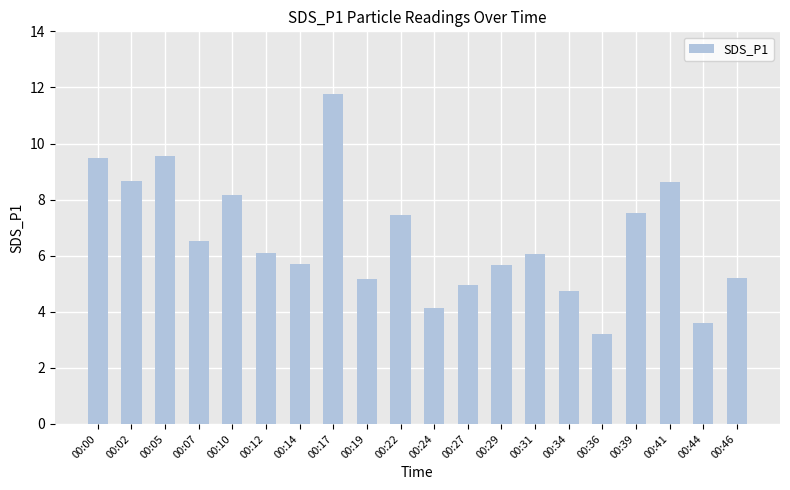

What is the approximate value at 00:14?

5.7